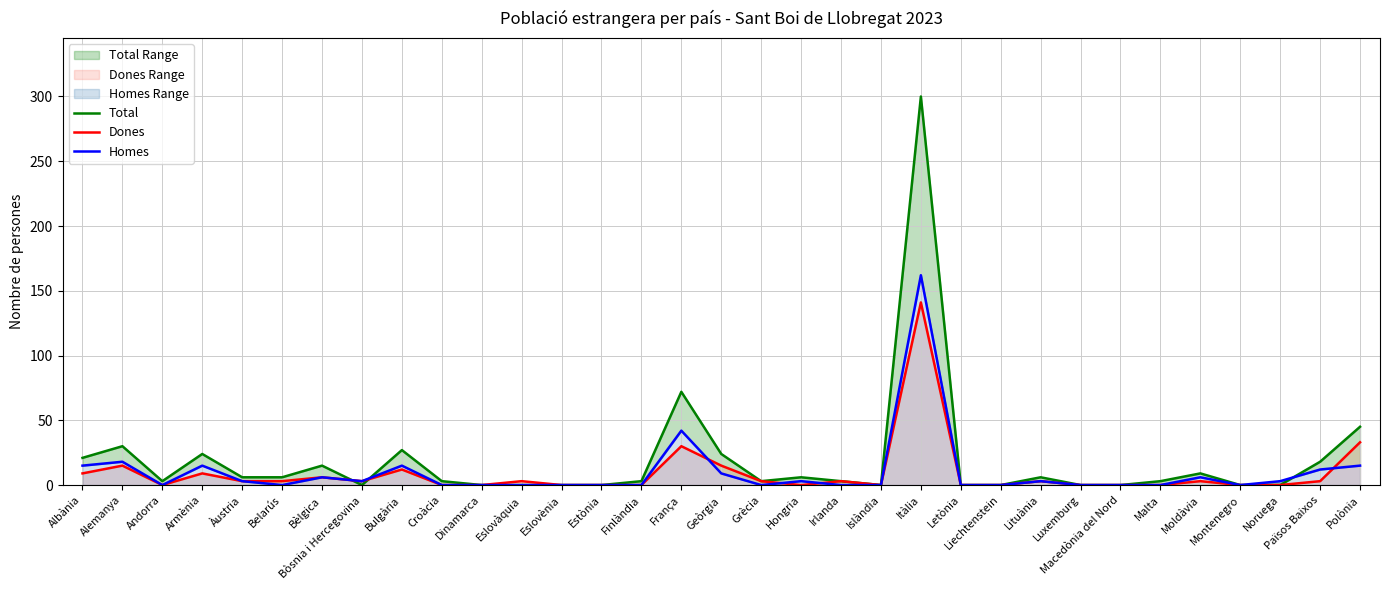

At Bòsnia i Hercegovina, list the series in order from largest to smallest.

Dones, Homes, Total